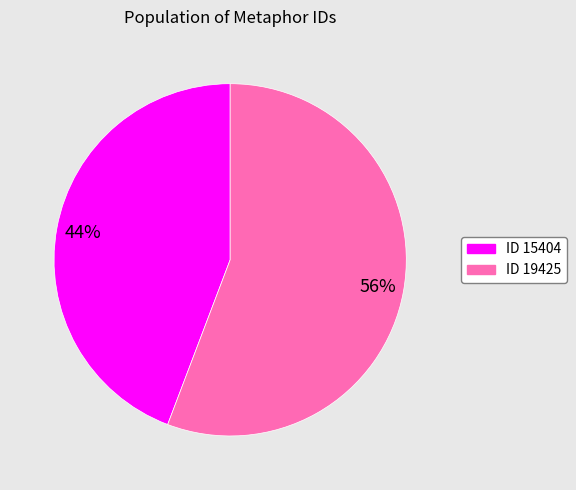

To the nearest percent, what is the difference between the largest and smallest slice percentages?

12%